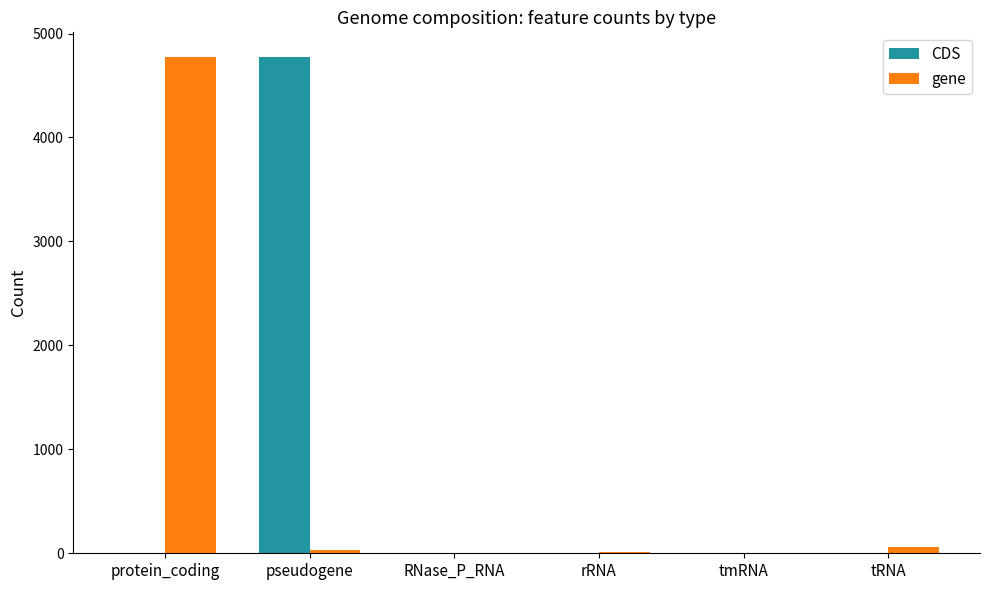

Which series changed the most between pseudogene and RNase_P_RNA?

CDS